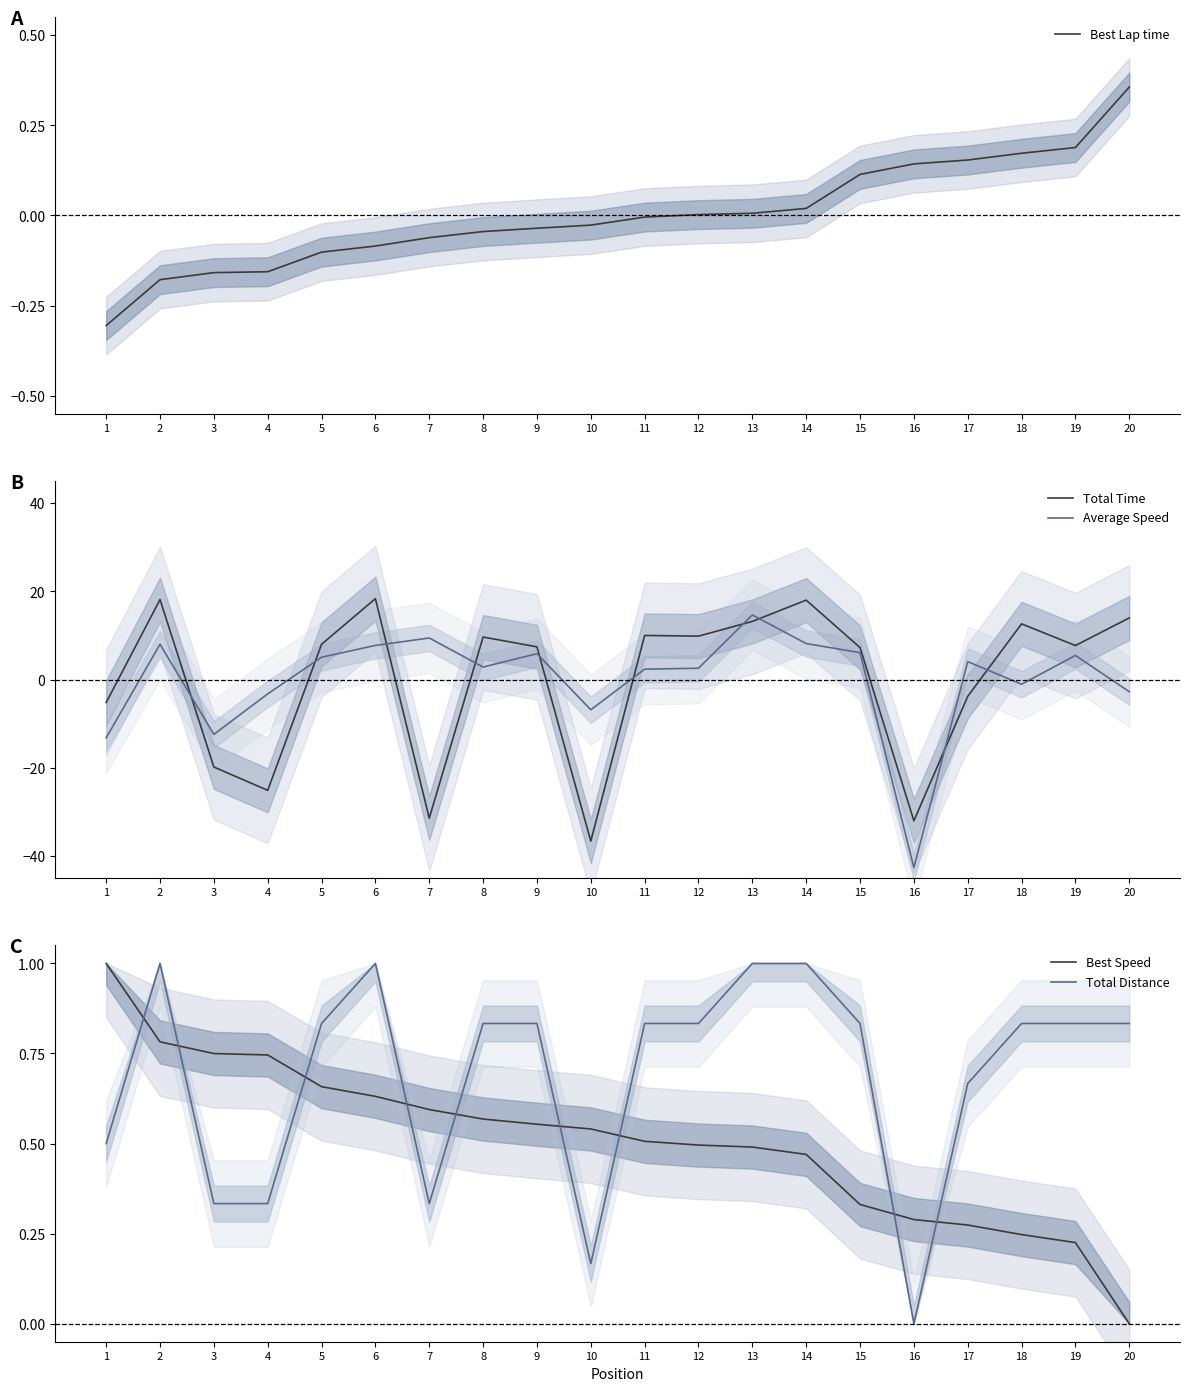

True or false: Best Lap time has more than 1 points higher than both neighbors.

False